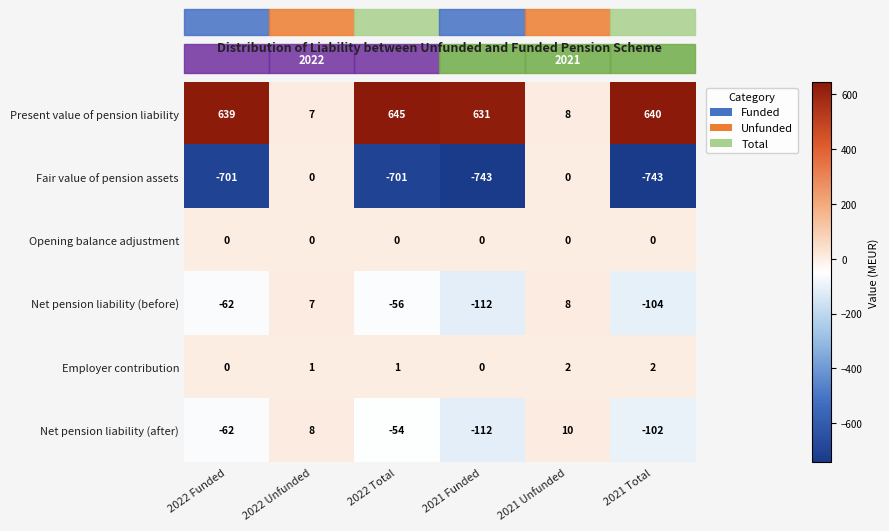

Which series has the widest spread of values?

Fair value of pension assets